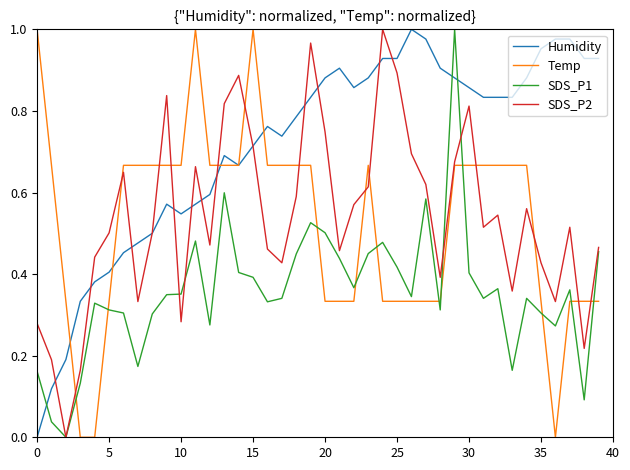

True or false: SDS_P1 and Humidity cross at least once.

True